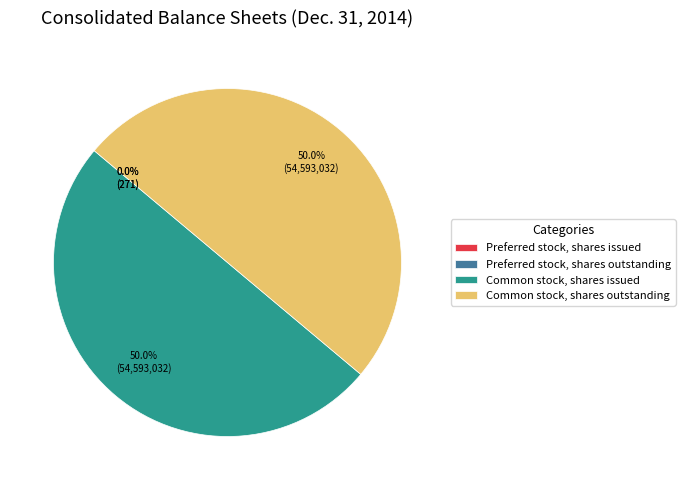

Combined, do Common stock, shares outstanding and Common stock, shares issued account for over 50%?

Yes